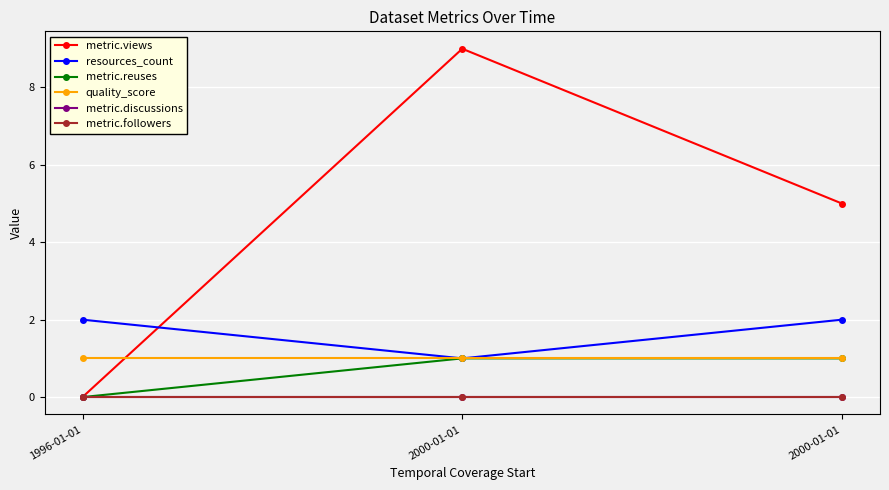

Does the chart have visible grid lines?

Yes